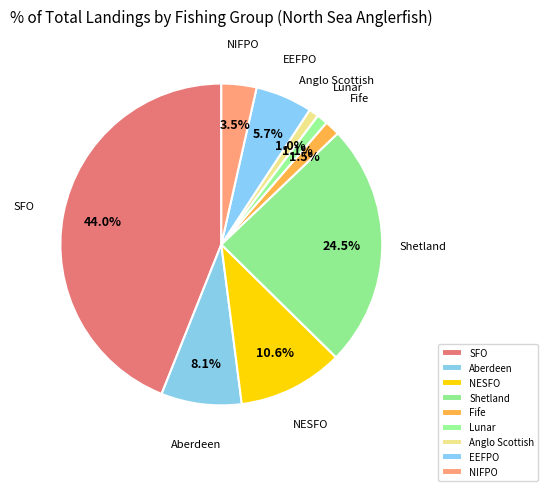

Count the number of slices in the pie.

9